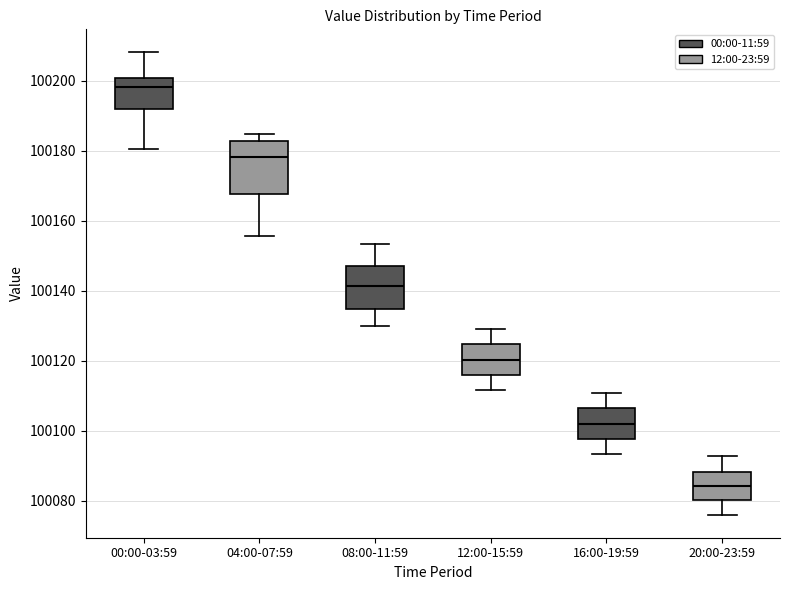

Reading left to right, read every box against the y-axis: the position of its median line, the range the box covers, and the ends of its whiskers. The values are not printed on the chart, so give them approximately, as read against the axis.

00:00-03:59: median 100198, box 100192 to 100200, whiskers 100180 to 100208
04:00-07:59: median 100178, box 100168 to 100182, whiskers 100156 to 100184
08:00-11:59: median 100142, box 100134 to 100146, whiskers 100130 to 100154
12:00-15:59: median 100120, box 100116 to 100124, whiskers 100112 to 100130
16:00-19:59: median 100102, box 100098 to 100106, whiskers 100094 to 100110
20:00-23:59: median 100084, box 100080 to 100088, whiskers 100076 to 100092